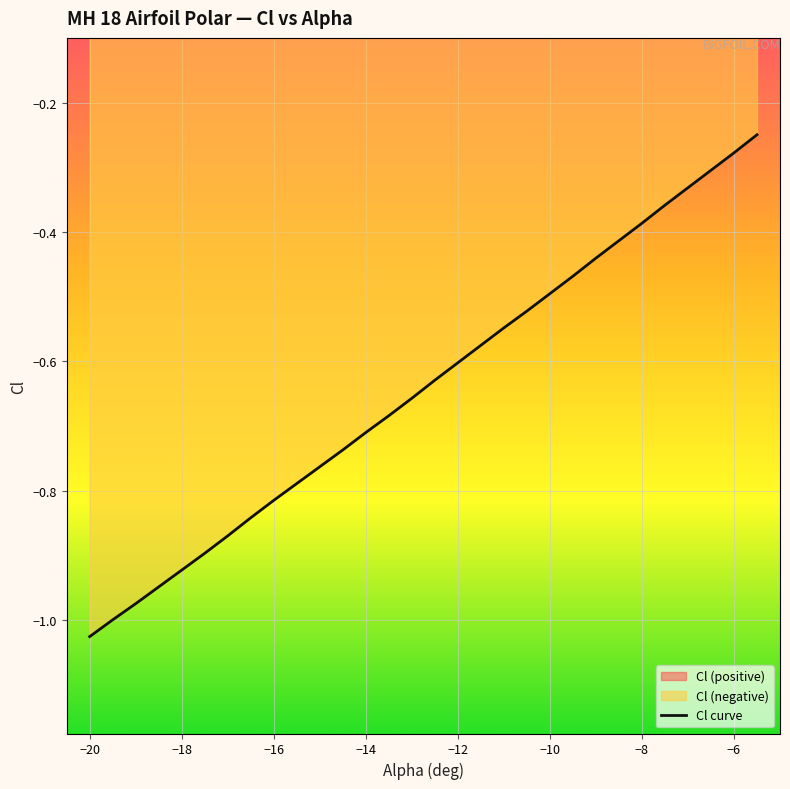

What is the value of the 16th point from the left?

-0.6